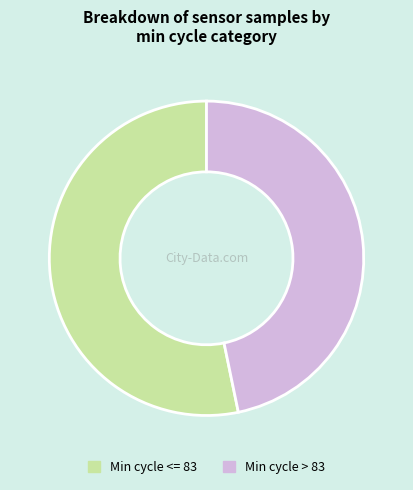

Count the number of slices in the pie.

2